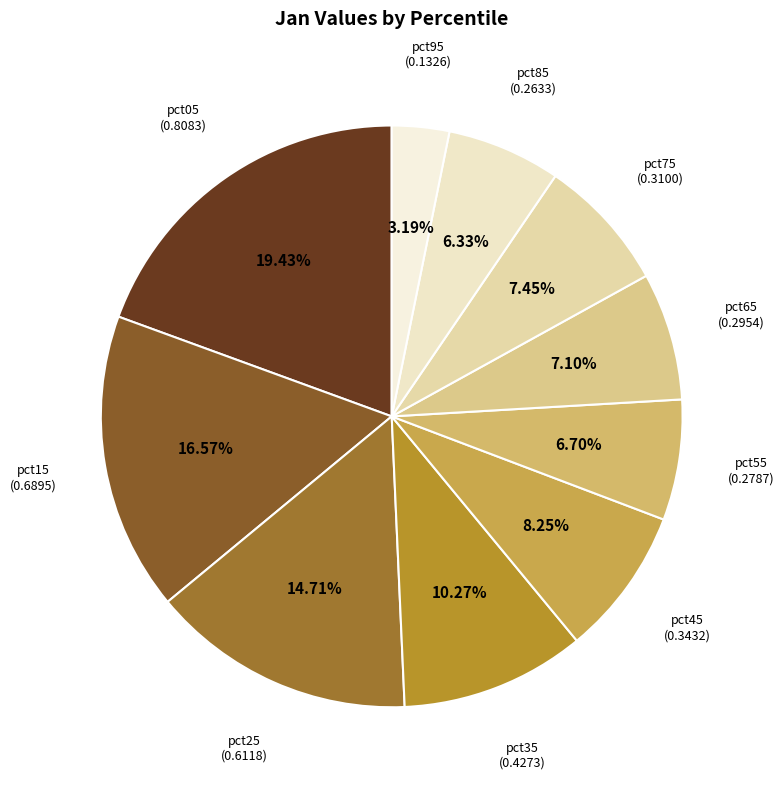

Is there a majority slice in this chart?

No